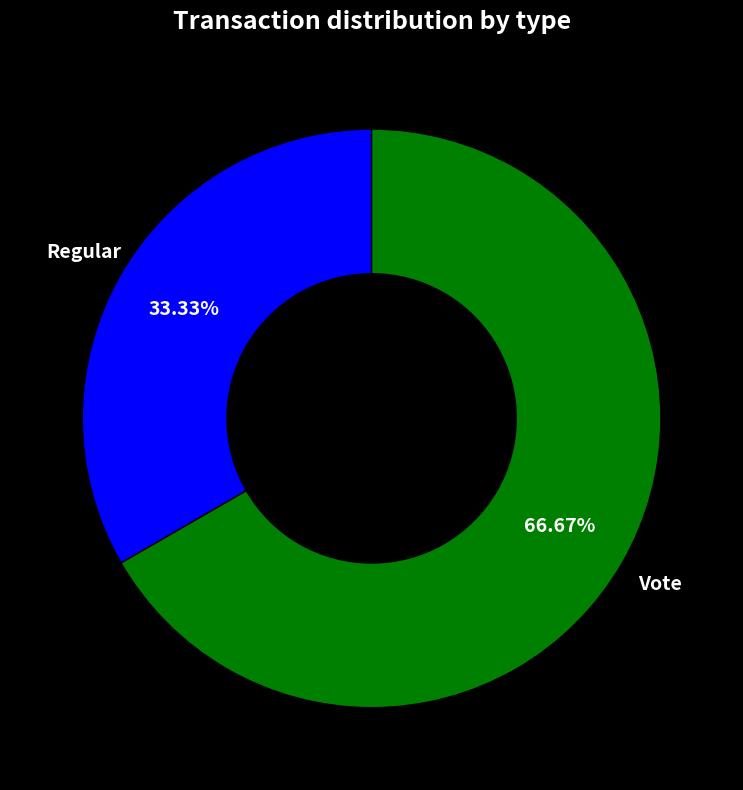

To the nearest percent, what is the average slice percentage?

50%